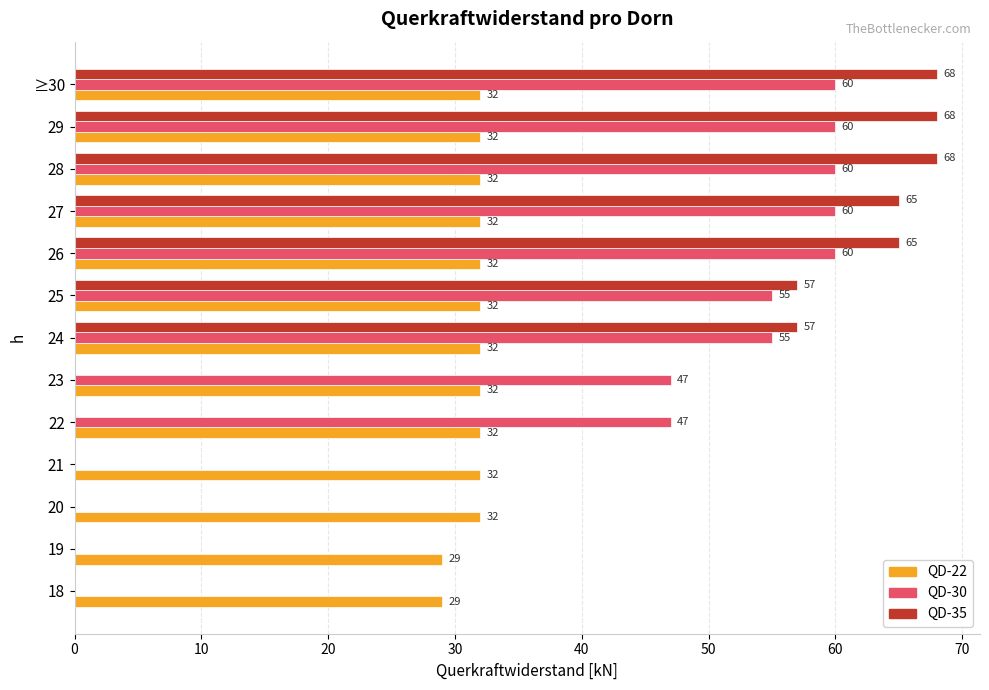

Is the value of QD-22 at ≥30 greater than the value of QD-30 at ≥30?

No